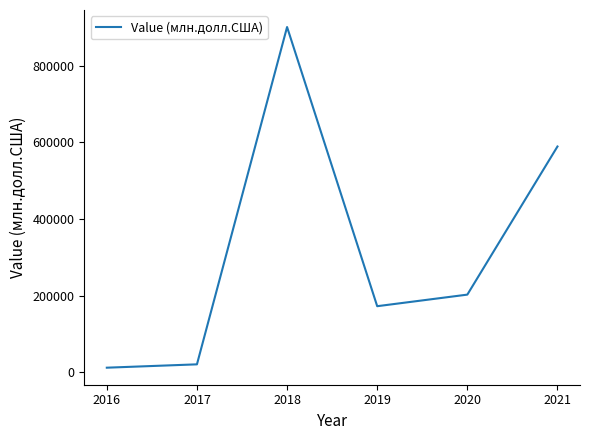

How many lines are shown in the chart?

1